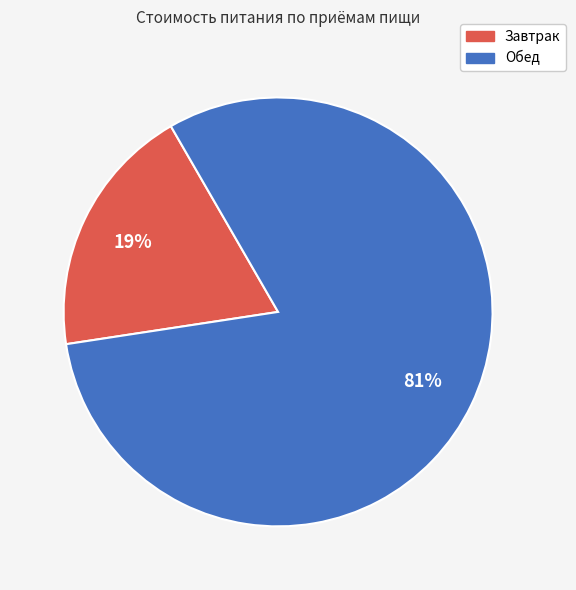

Which slice is the smallest?

Завтрак